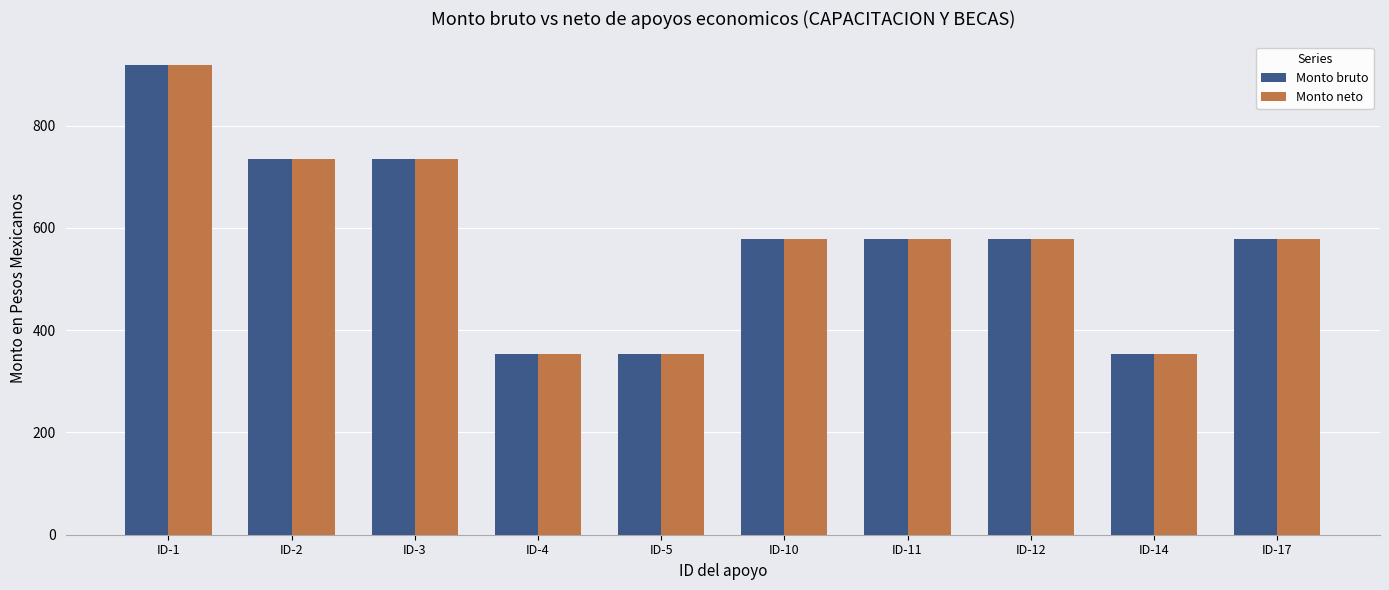

Reading right to left, list all the values displayed in this chart.

Monto bruto: ID-17=578	ID-14=353	ID-12=578	ID-11=578	ID-10=578	ID-5=353	ID-4=353	ID-3=734	ID-2=734	ID-1=919
Monto neto: ID-17=578	ID-14=353	ID-12=578	ID-11=578	ID-10=578	ID-5=353	ID-4=353	ID-3=734	ID-2=734	ID-1=919